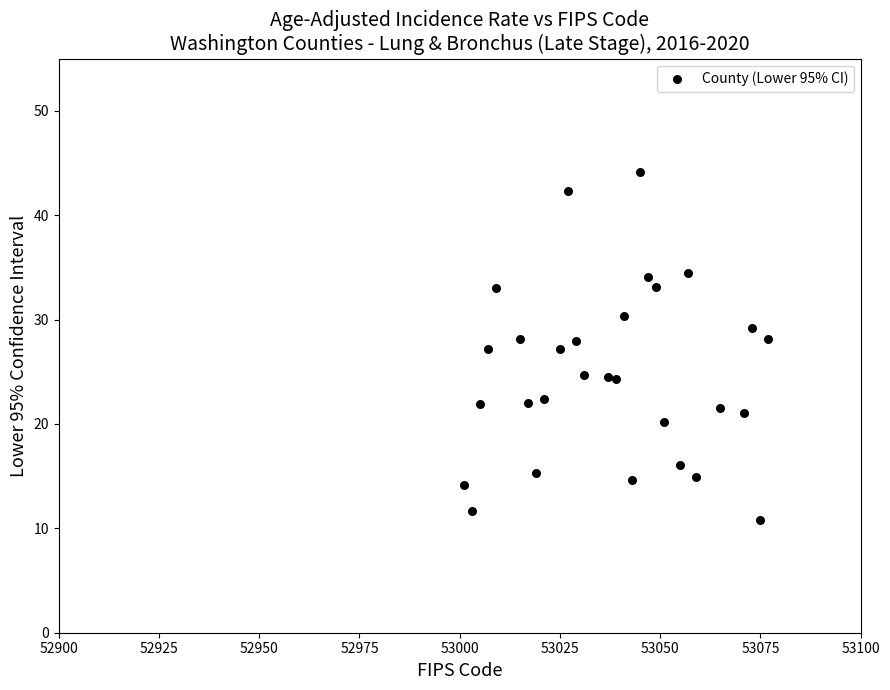

What is the range of Y values (max minus min)?

33.3